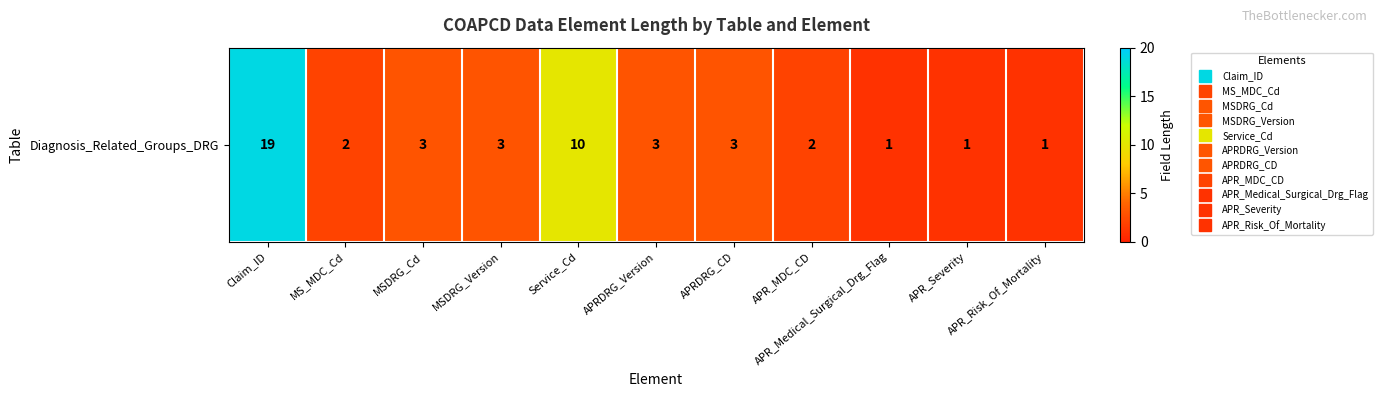

Reading left to right, list all the values displayed in this chart.

19	2	3	3	10	3	3	2	1	1	1